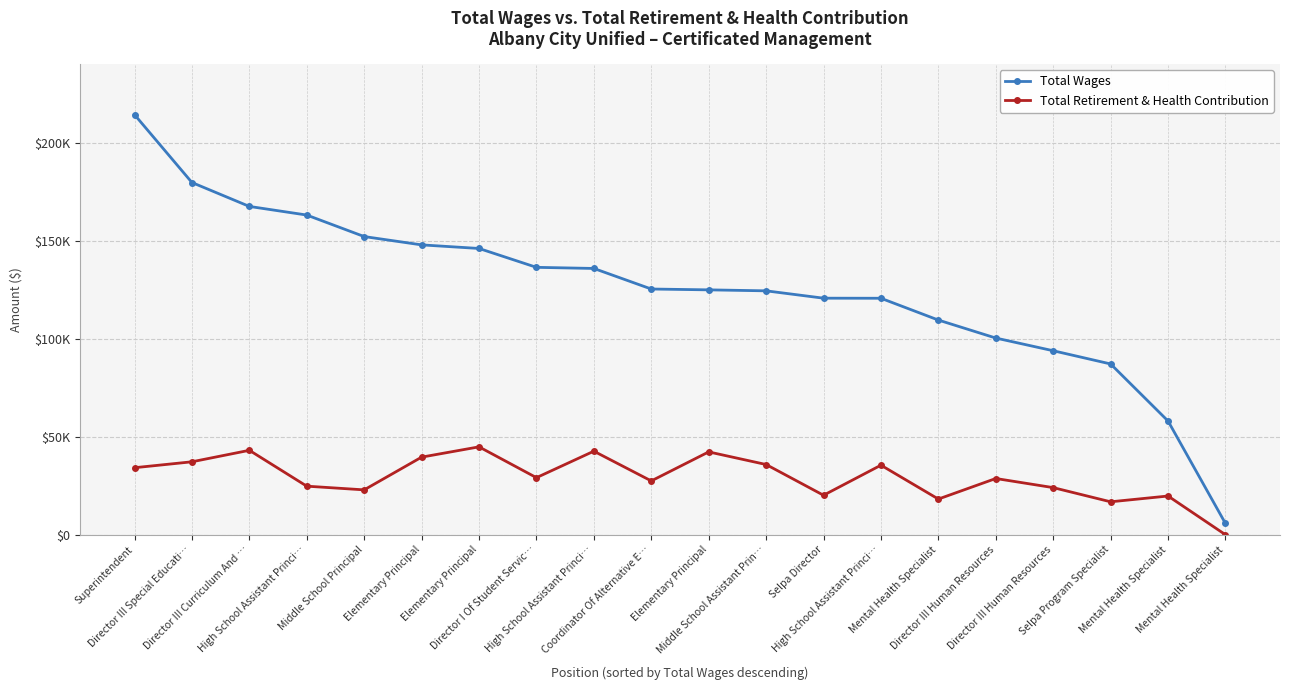

At which label does Total Retirement & Health Contribution reach its peak?

Elementary Principal